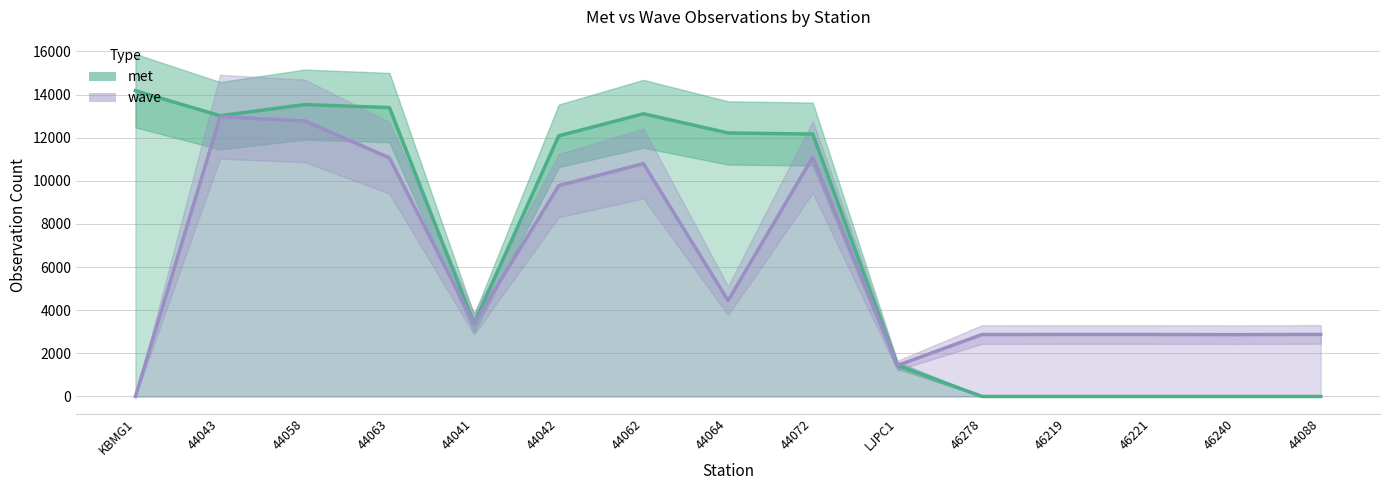

What is the highest value of the wave series?

12968